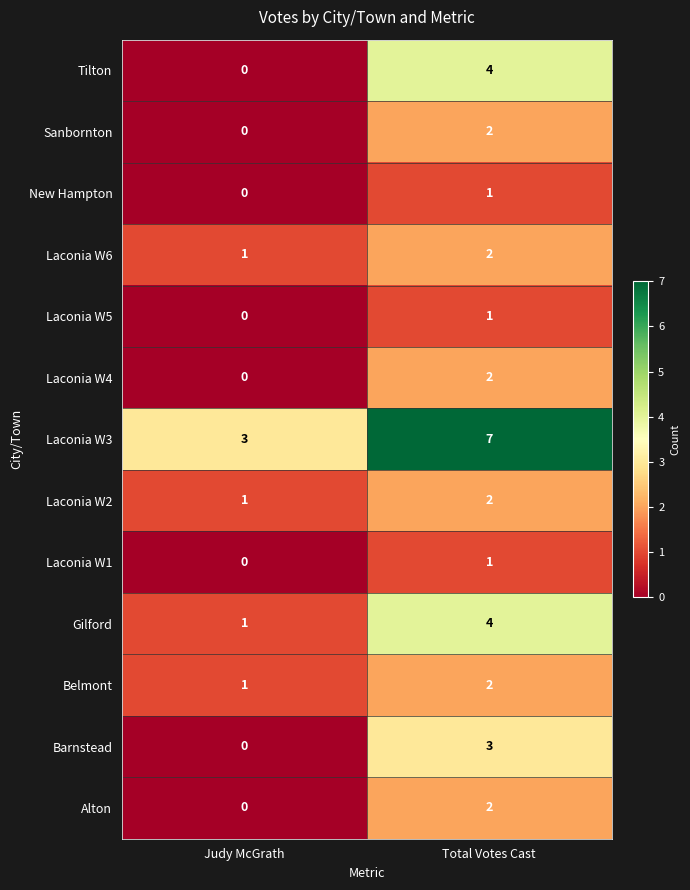

List the labels in order of Belmont value, smallest first.

Judy McGrath, Total Votes Cast